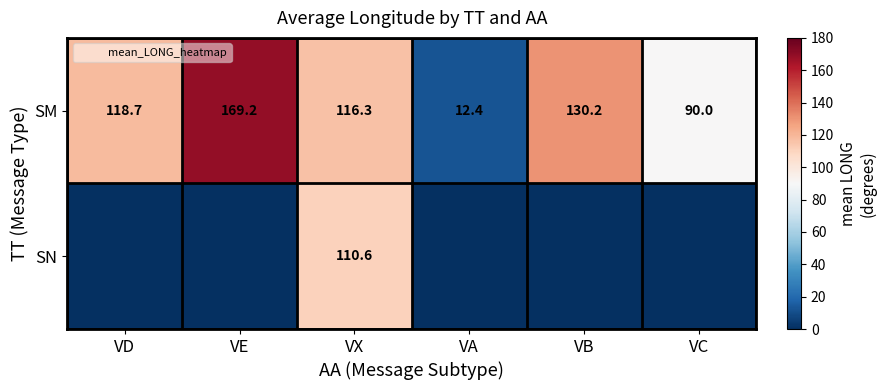

Count the number of data series in this chart.

2